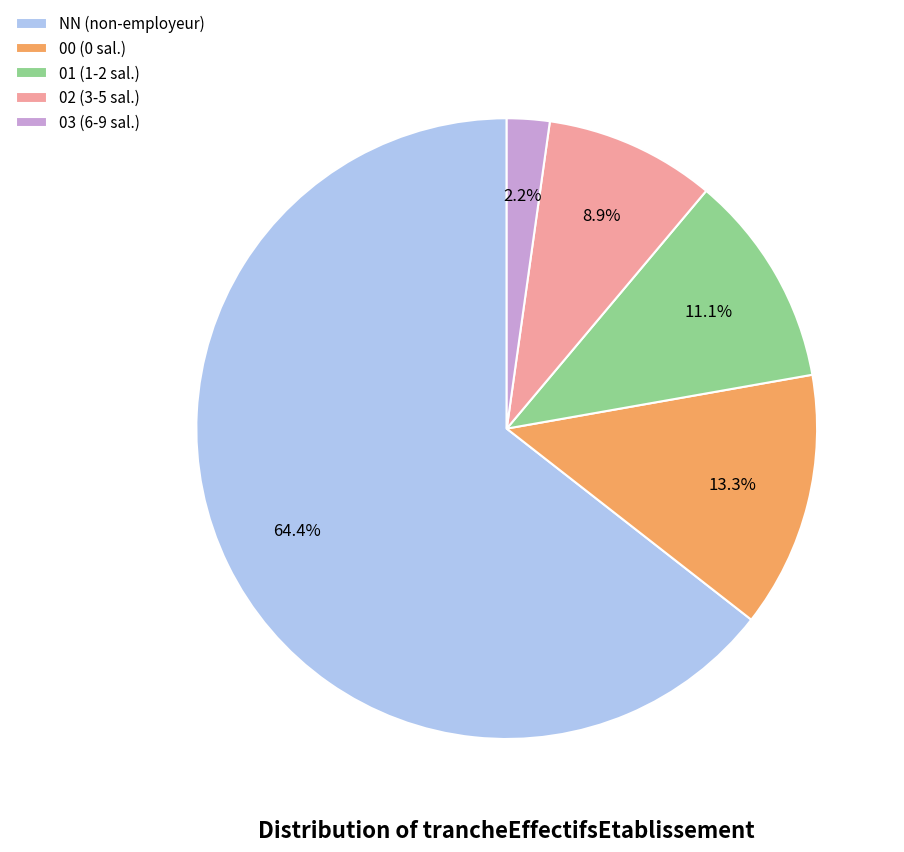

How many segments does this pie chart have?

5